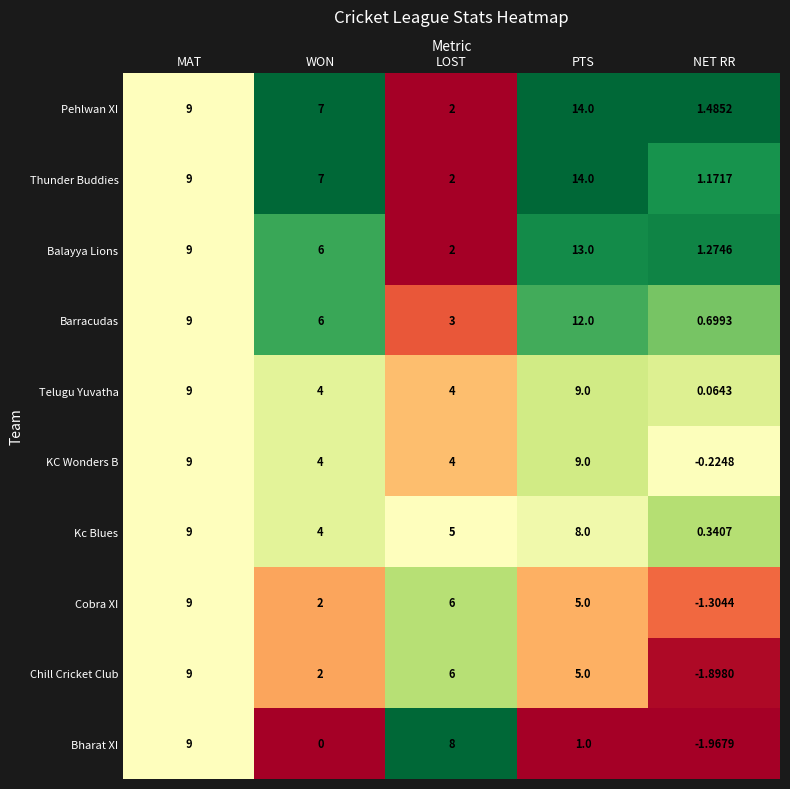

Rank the categories by Thunder Buddies value from highest to lowest.

PTS, MAT, WON, LOST, NET RR